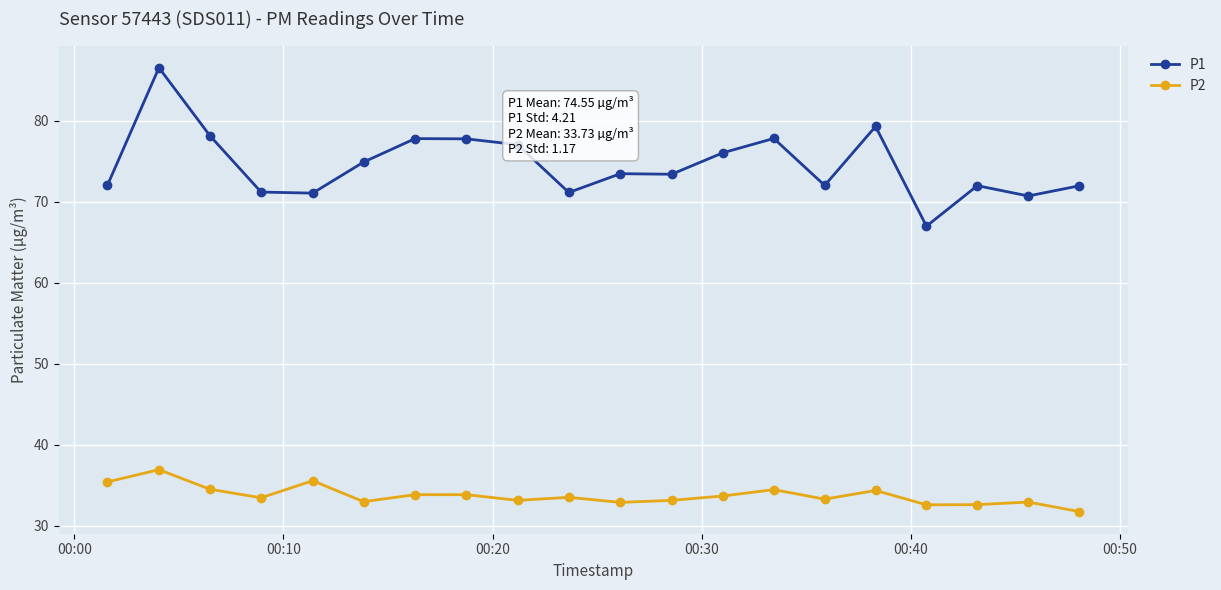

List the series in order of their peak value, lowest first.

P2, P1